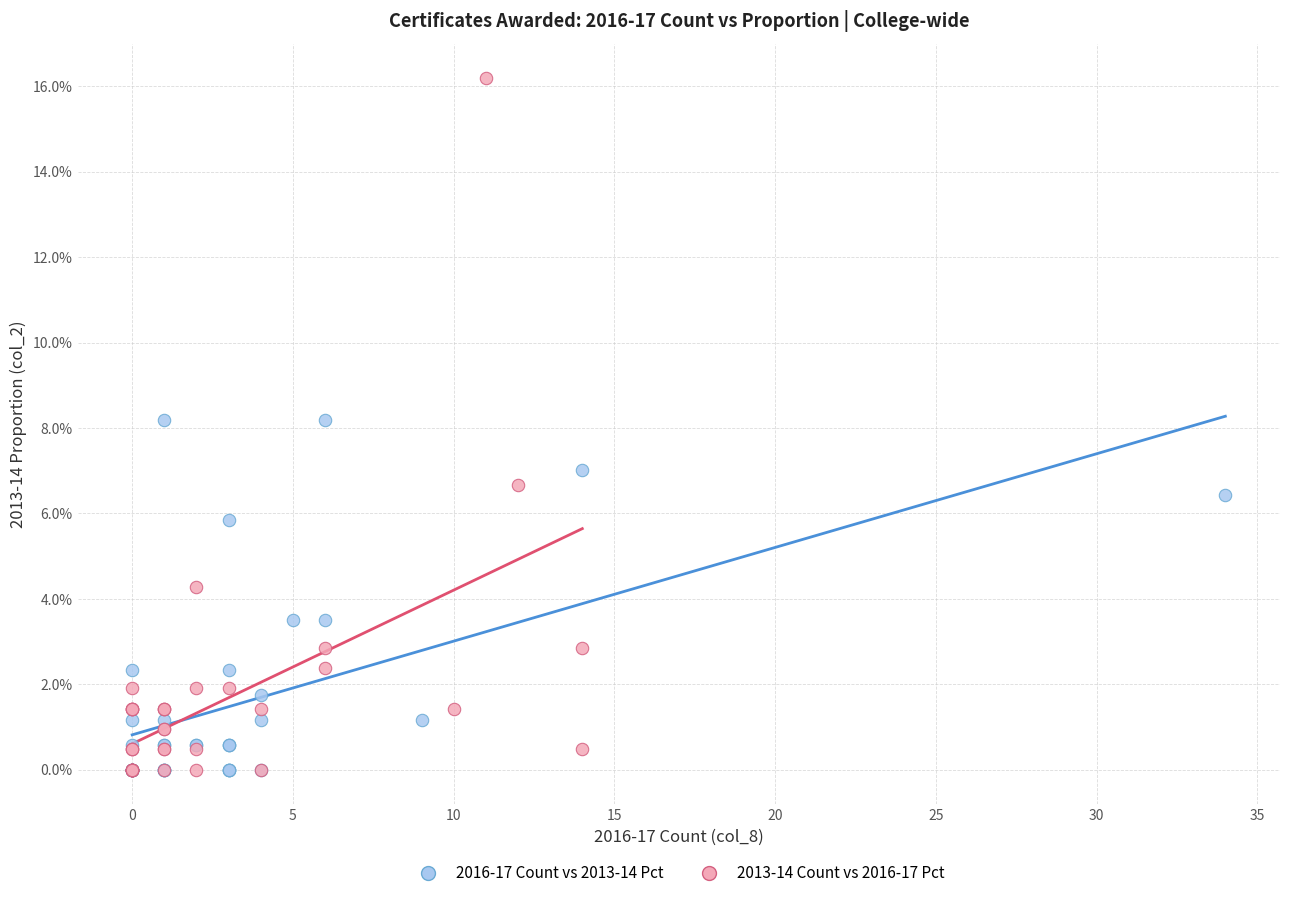

What are all the series names shown in the legend?

2016-17 Count vs 2013-14 Pct, 2013-14 Count vs 2016-17 Pct